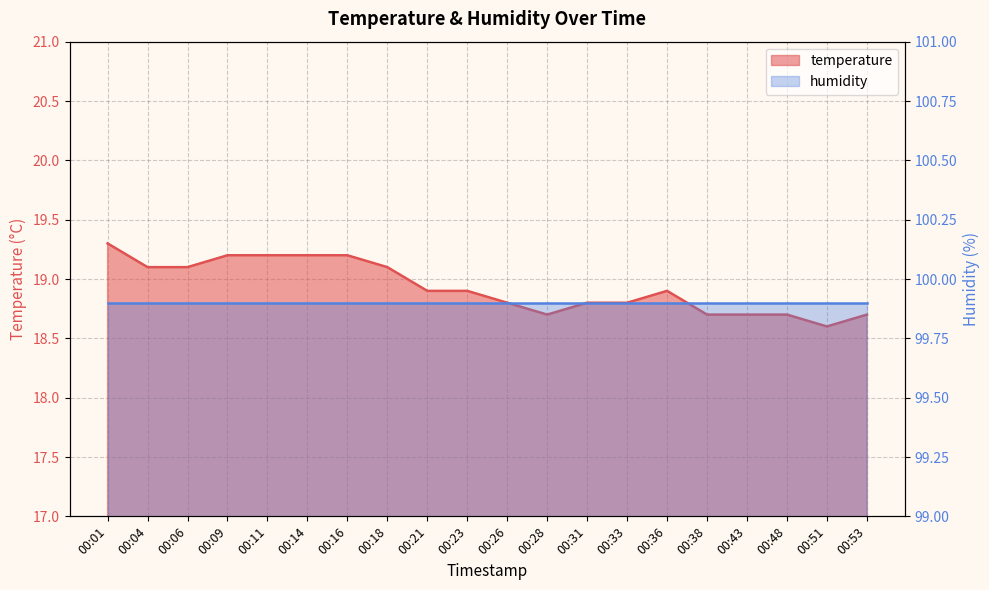

Reading right to left, list all the values displayed in this chart.

18.7	18.6	18.7	18.7	18.7	18.9	18.8	18.8	18.7	18.8	18.9	18.9	19.1	19.2	19.2	19.2	19.2	19.1	19.1	19.3